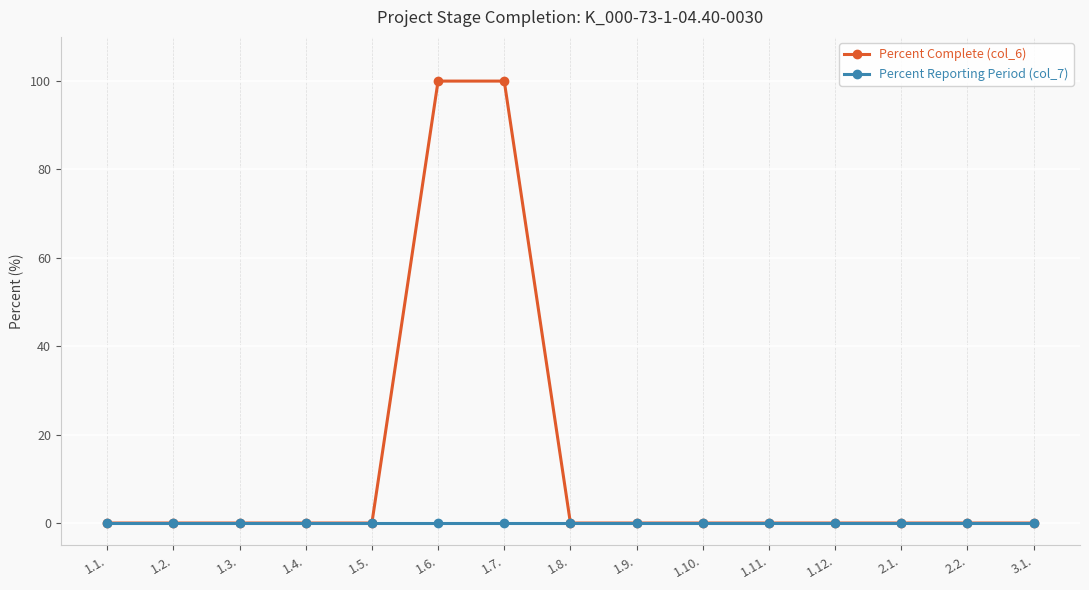

Reading right to left, what are all the values shown in this chart?

Percent Complete (col_6): 0	0	0	0	0	0	0	0	100	100	0	0	0	0	0
Percent Reporting Period (col_7): 0	0	0	0	0	0	0	0	0	0	0	0	0	0	0